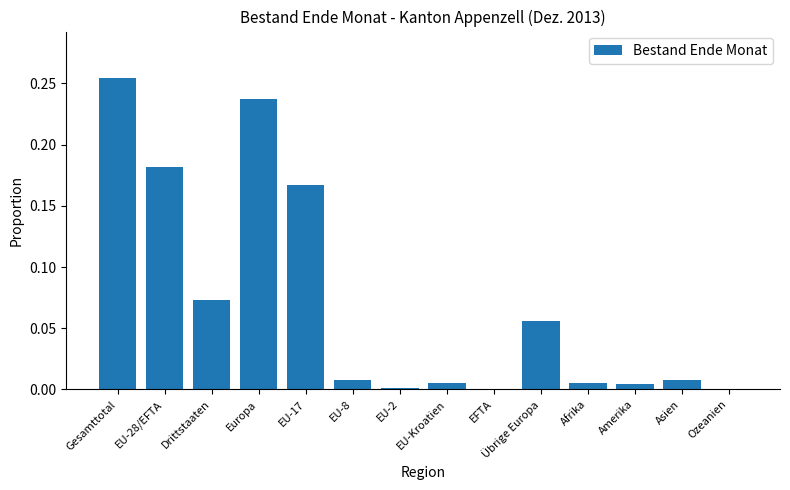

How many data points does each series have?

14